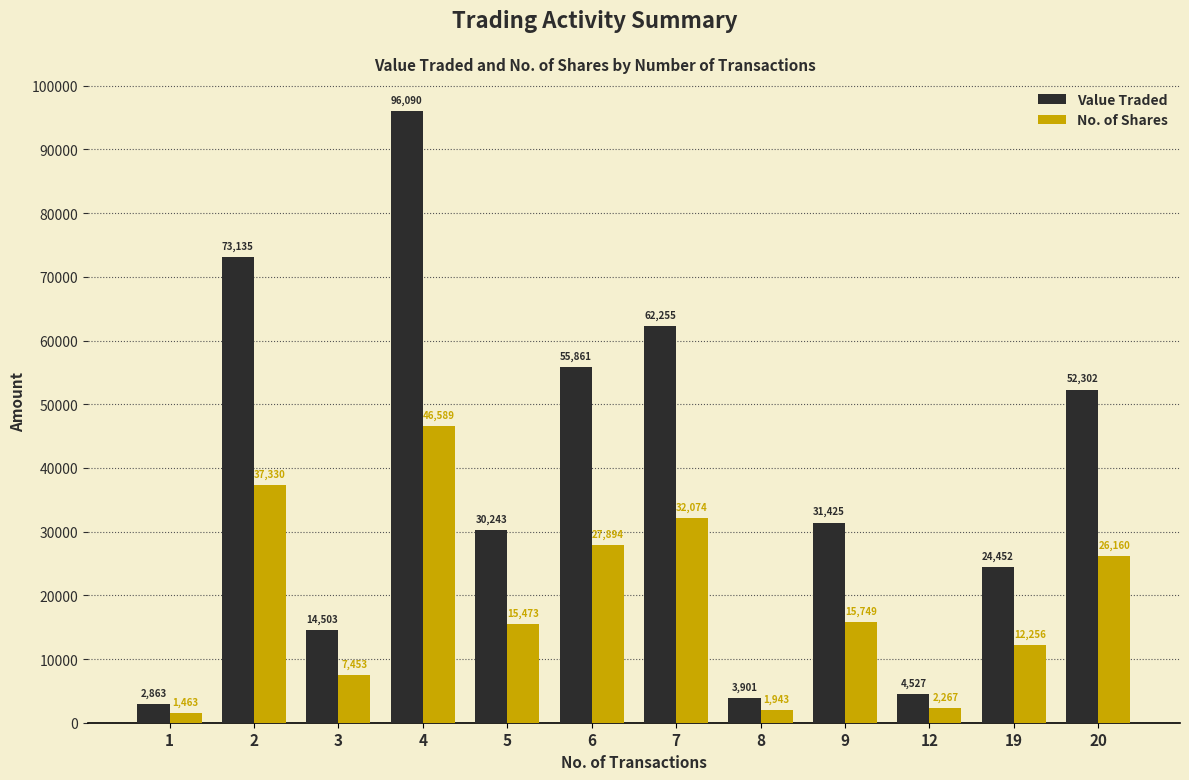

Is the value of No. of Shares at 9 greater than the value of Value Traded at 1?

Yes